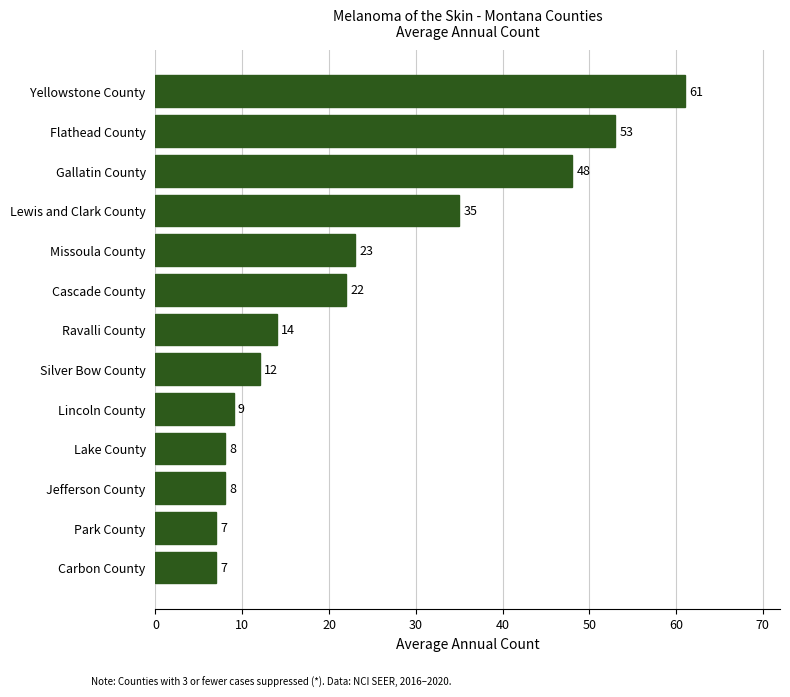

What is the approximate value at Park County, to the nearest 5?

5